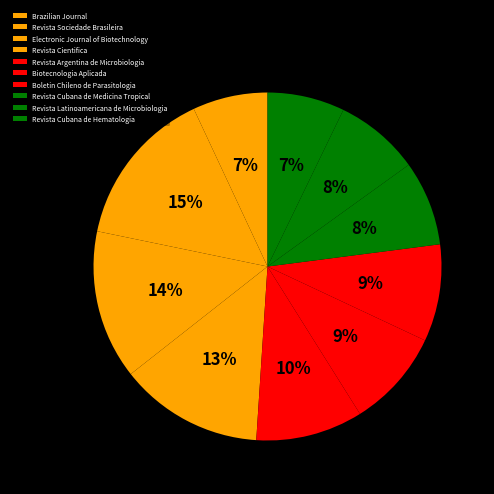

Count the number of slices in the pie.

10